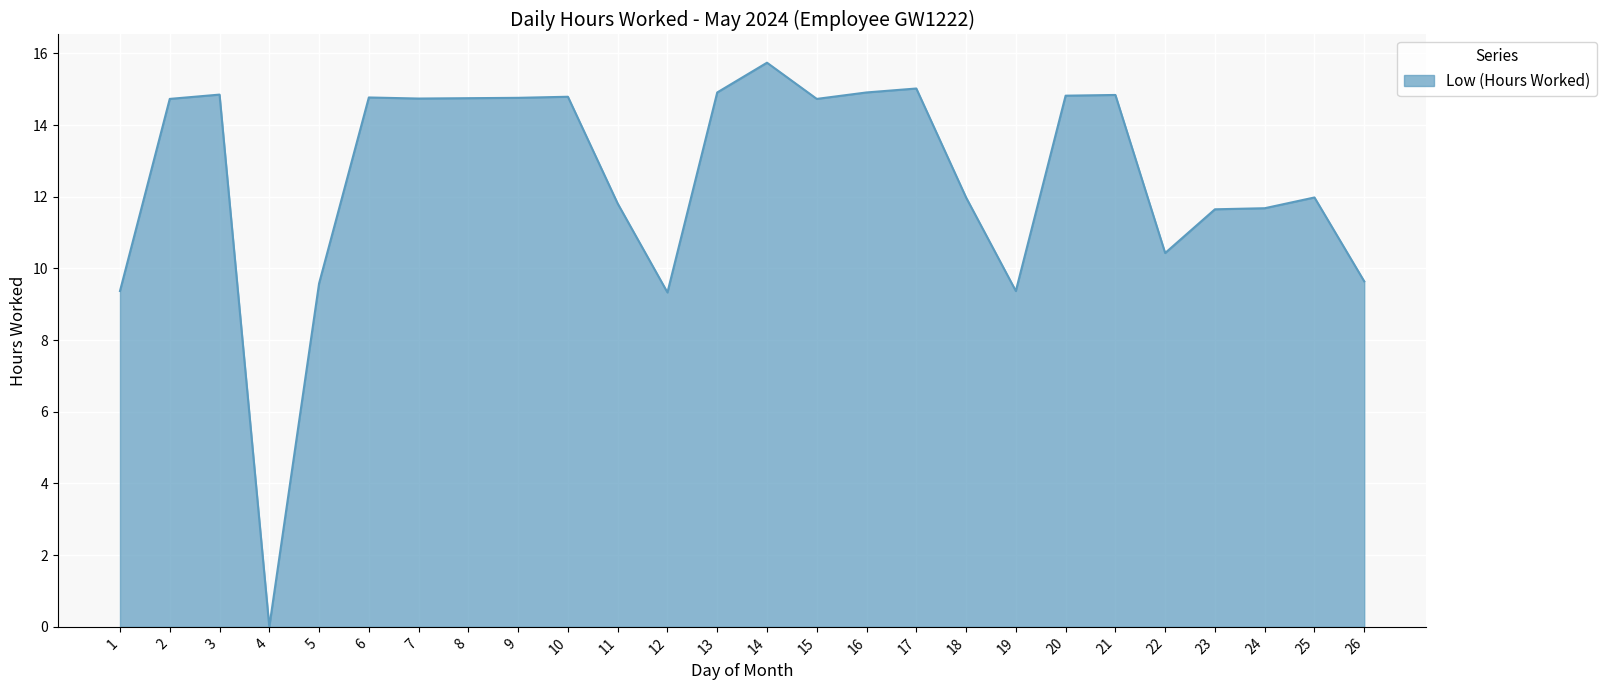

What is the maximum value shown in the chart?

15.7